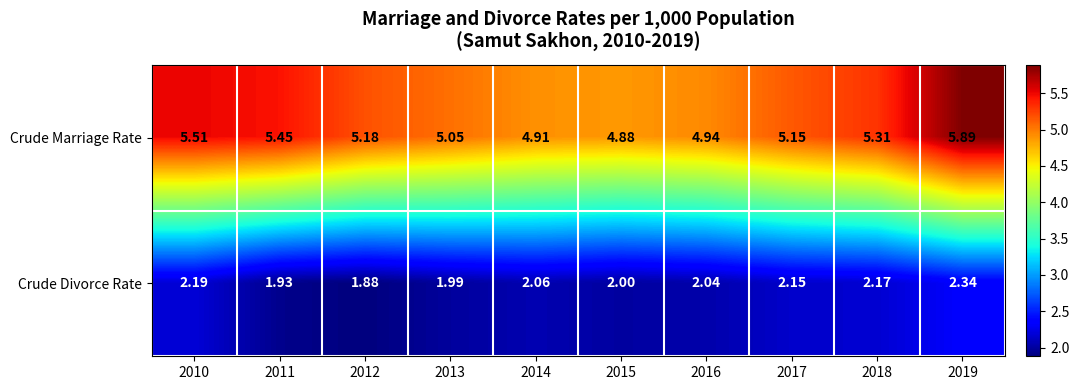

At how many categories does at least one series exceed 4?

10